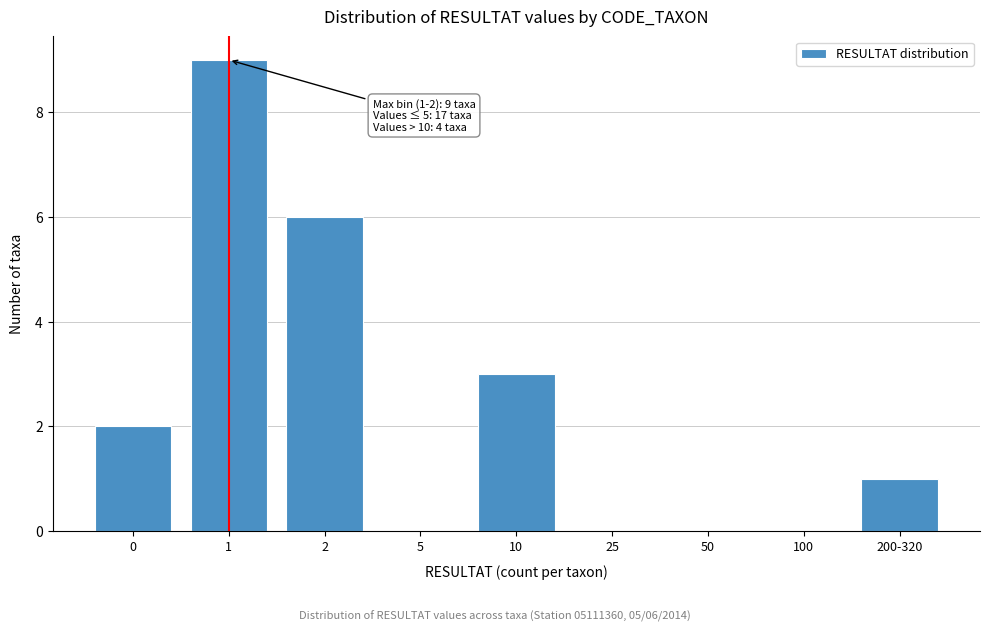

Reading left to right, transcribe all the data shown in this chart.

0=2	1=9	2=6	5=0	10=3	25=0	50=0	100=0	200-320=1